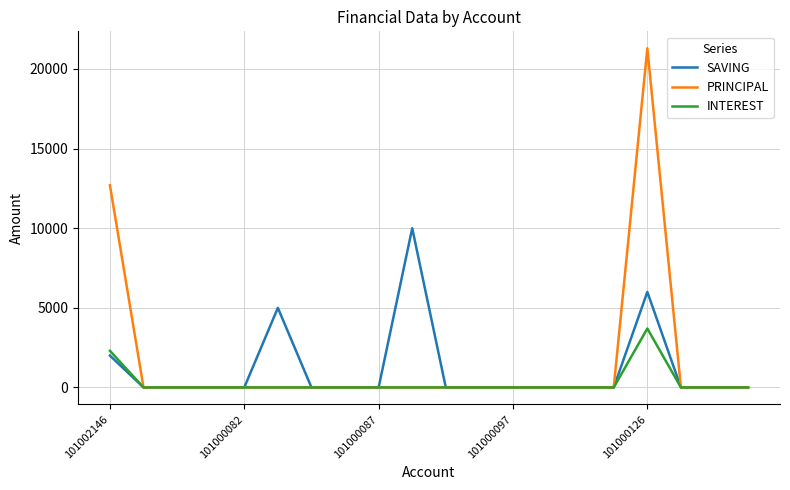

List the series in order of their overall mean, highest first.

PRINCIPAL, SAVING, INTEREST